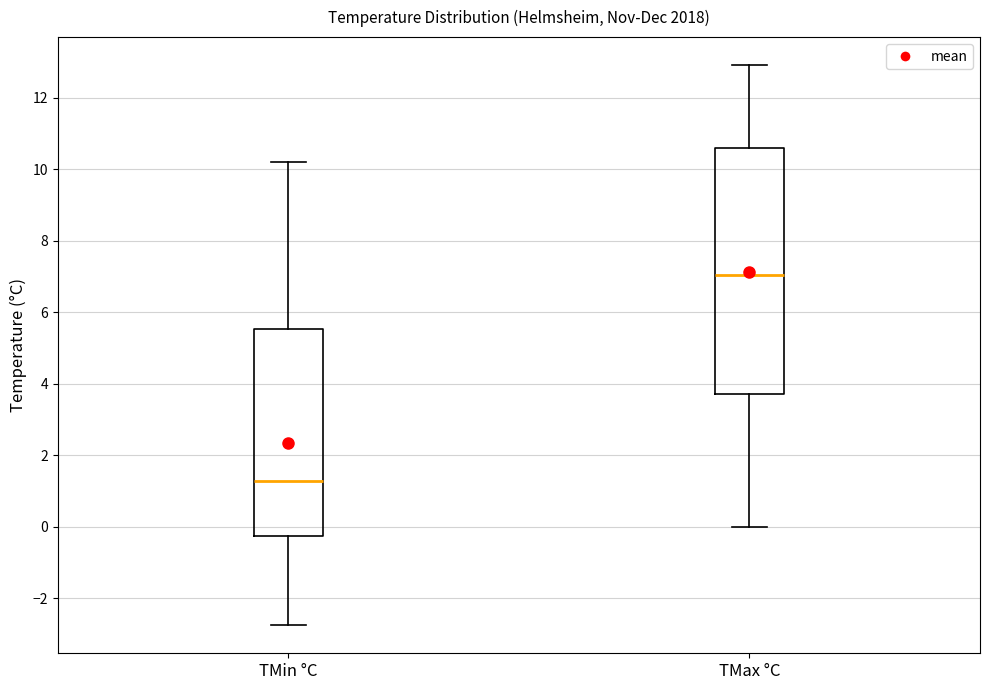

Reading left to right, transcribe this box plot: for each box, give where its median line is, the range the box spans, and where its two whiskers end, as read against the y-axis. The values are not printed on the chart, so give them approximately, as read against the axis.

TMin °C: median 1.2, box -0.2 to 5.6, whiskers -2.8 to 10.2
TMax °C: median 7.0, box 3.8 to 10.6, whiskers 0.0 to 13.0